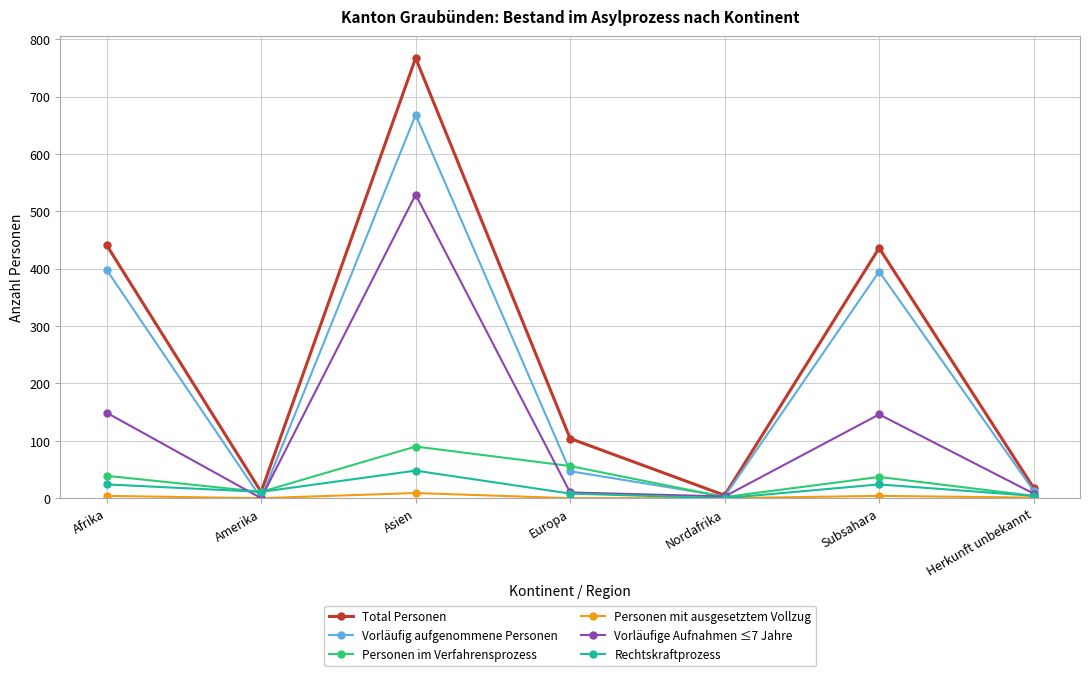

What is the difference between the Personen mit ausgesetztem Vollzug values at Asien and Afrika?

5